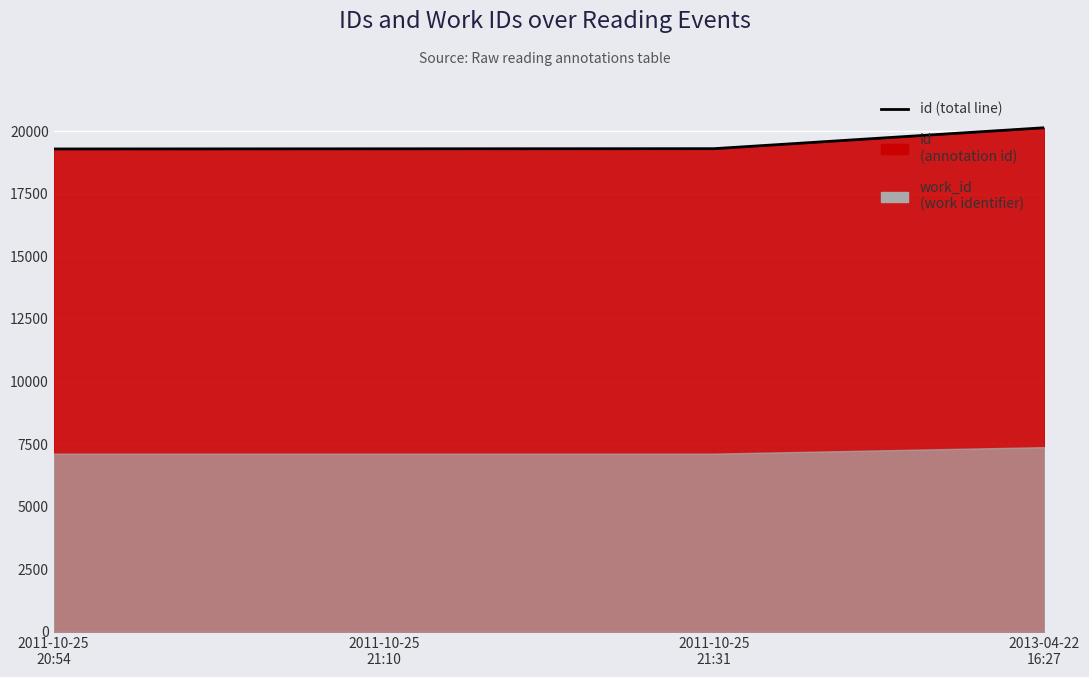

True or false: the data shows 28640 at 2011-10-25
21:31.

False